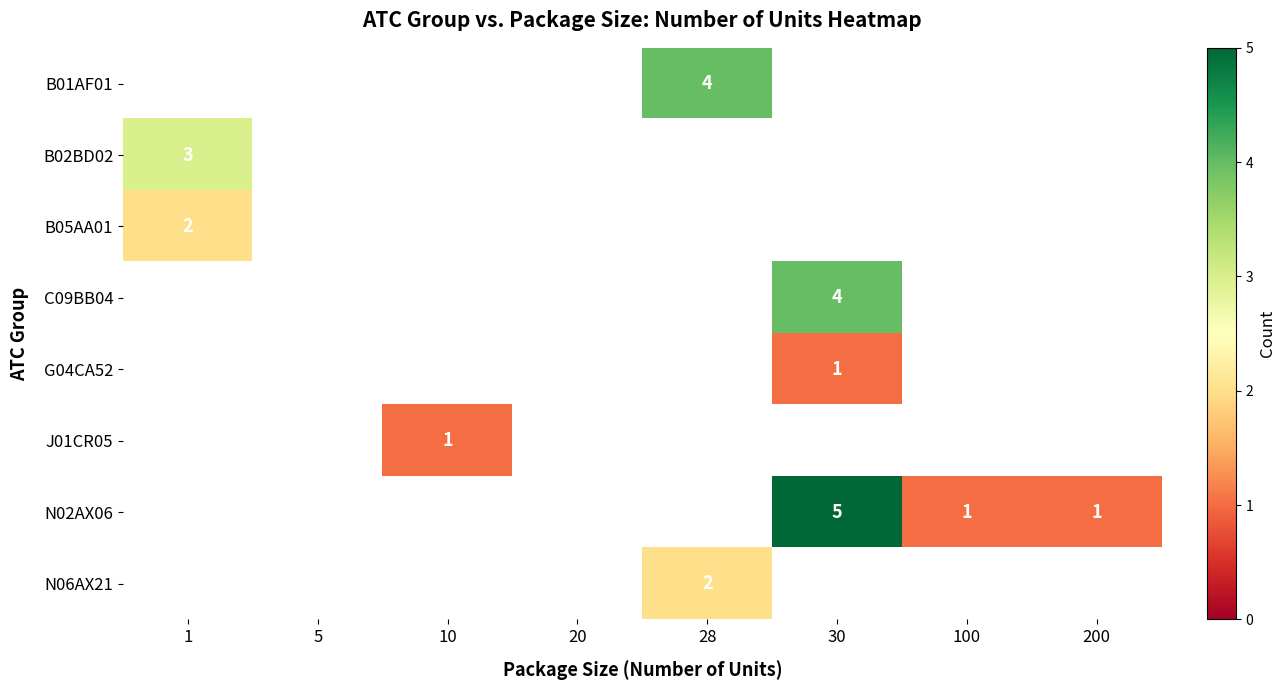

The B02BD02 series shows 4 at 1. True or false?

False